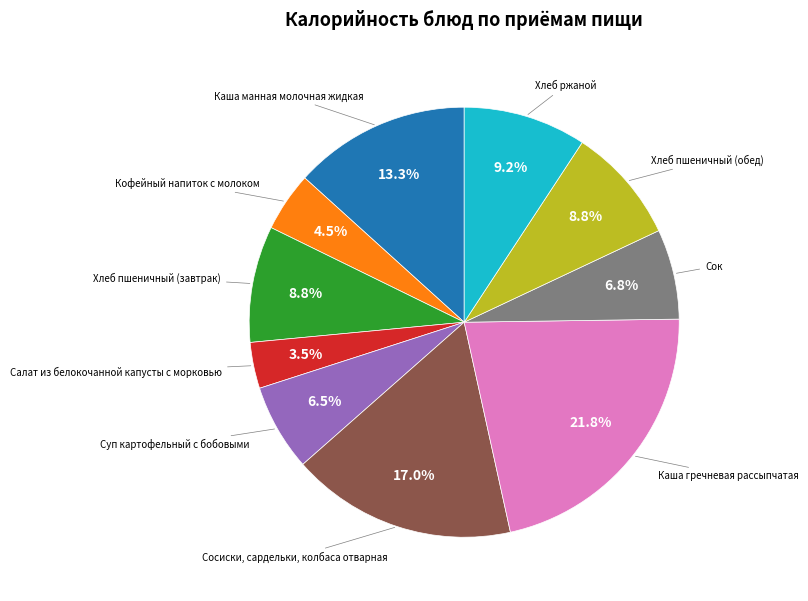

To the nearest percent, what is the average slice percentage?

10%